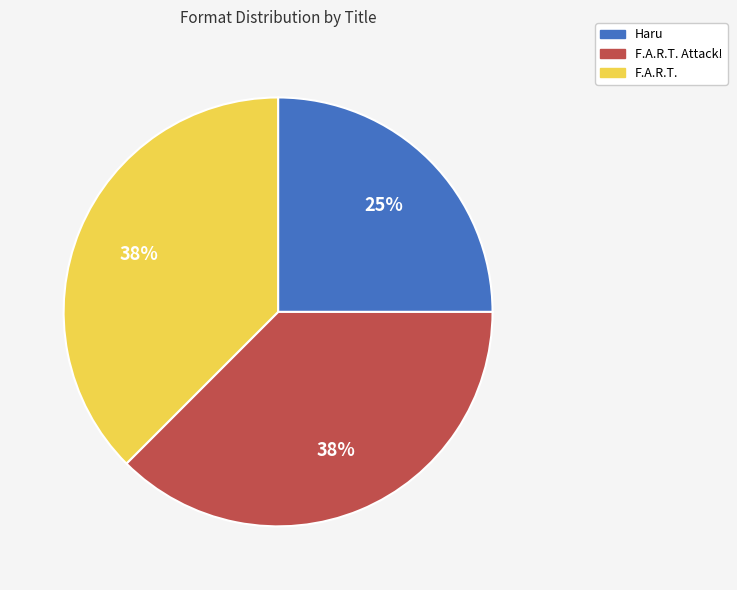

Is there a majority slice in this chart?

No